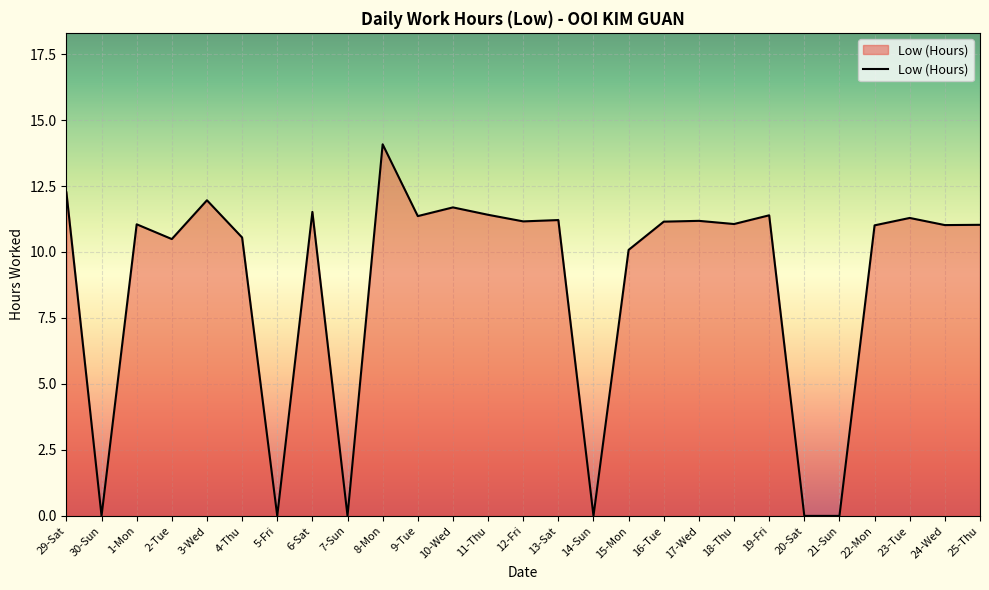

How many series are shown in this chart?

1